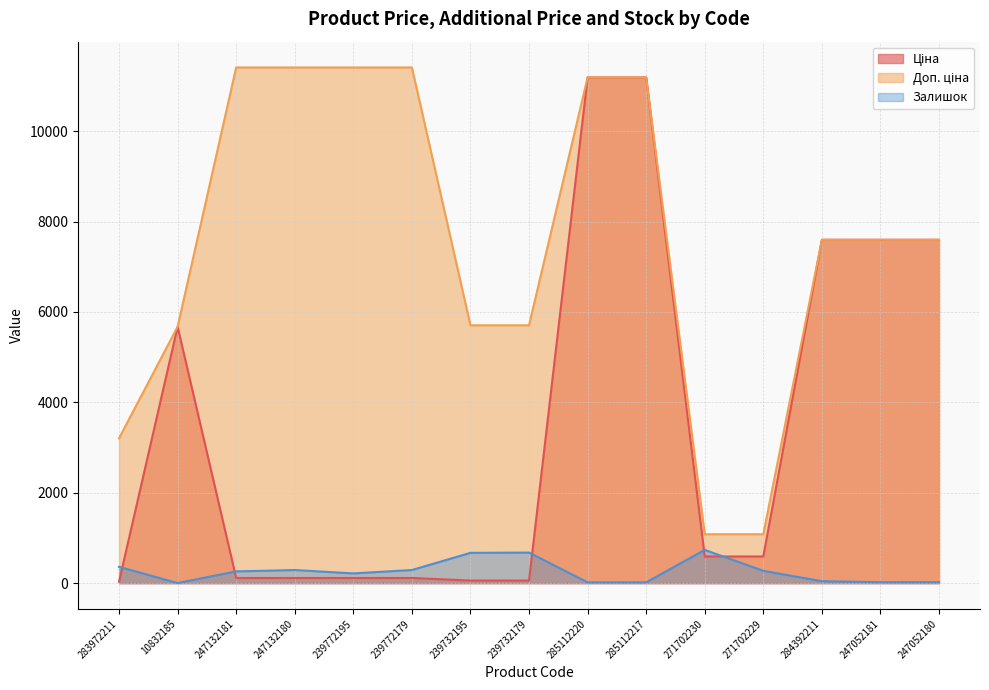

Which category has the lowest value in the Залишок series?

10832185